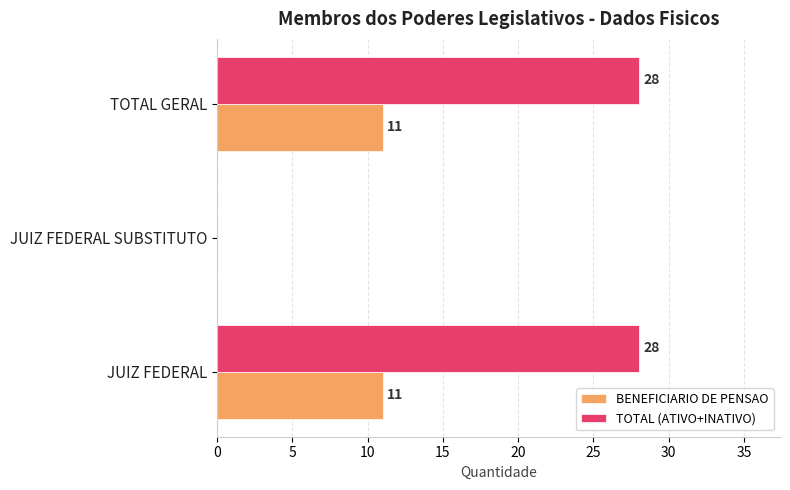

What is the greatest value displayed?

28